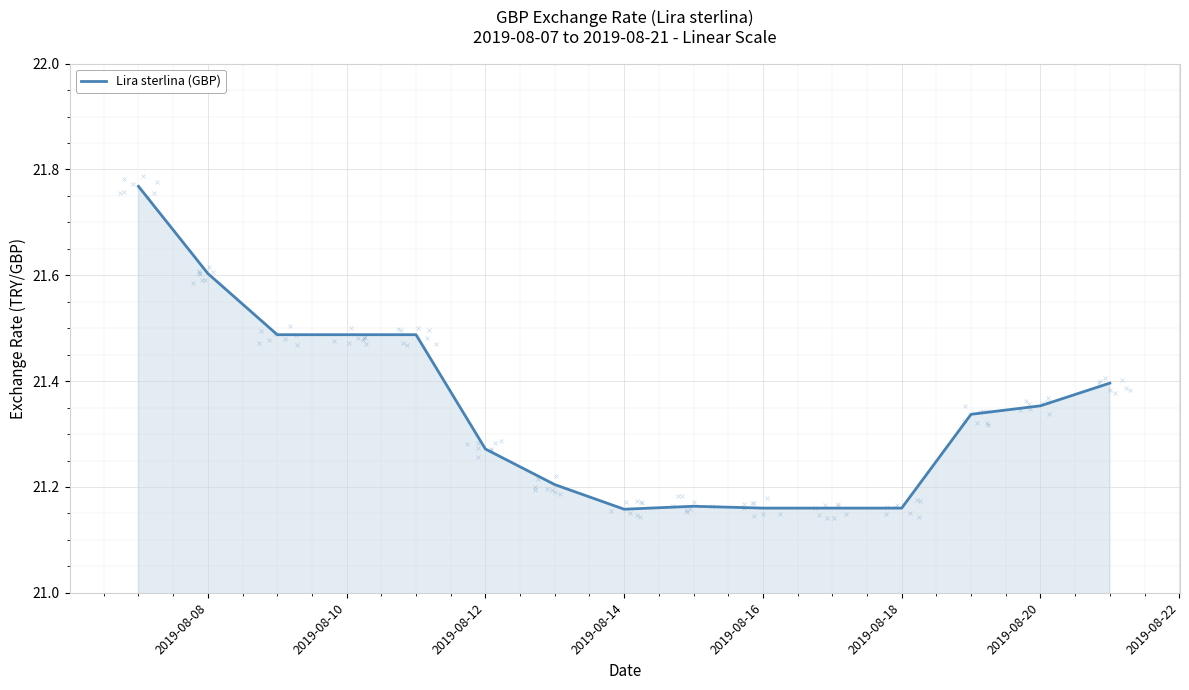

What is the difference between the maximum and minimum values?

0.6